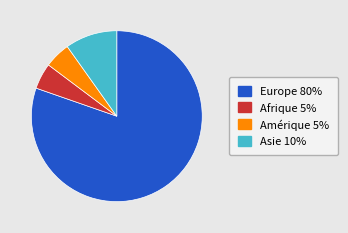

Is there any slice that represents more than half of the pie?

Yes